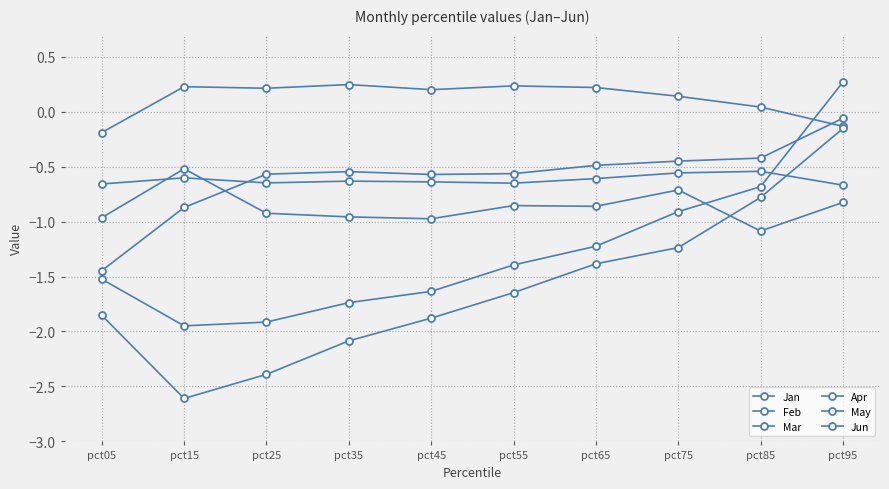

How many lines are shown in the chart?

6